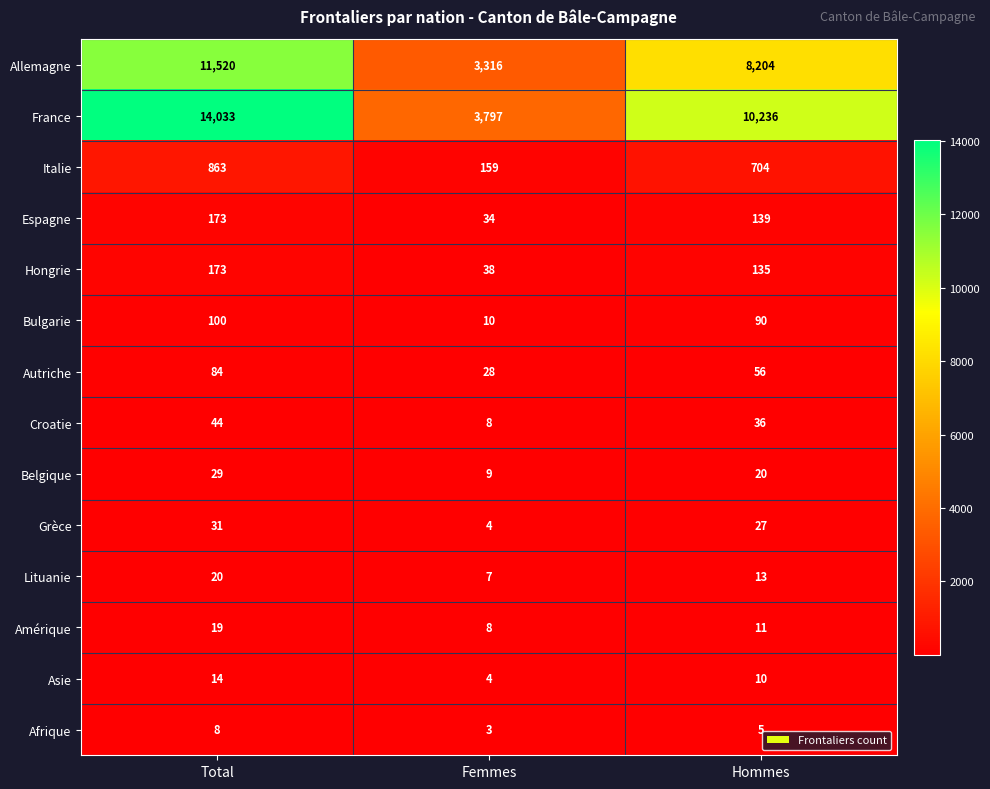

What is the total value across all series at Total?

27111